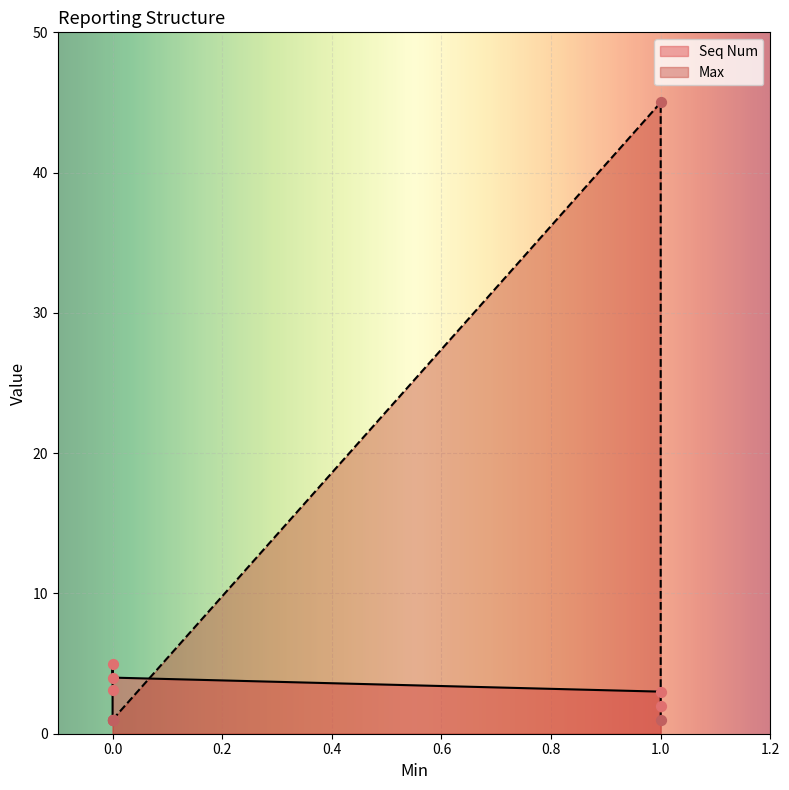

What are all the series names shown in the legend?

Seq Num, Max